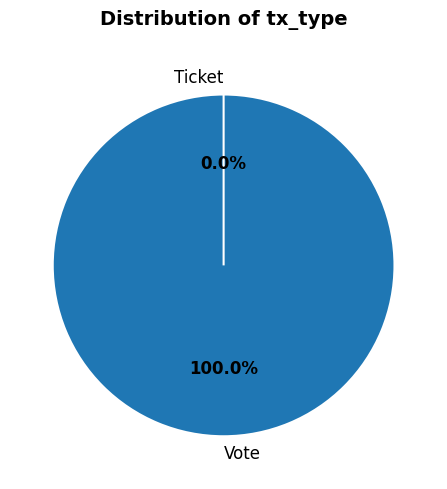

Which category has the biggest portion of the pie?

Vote